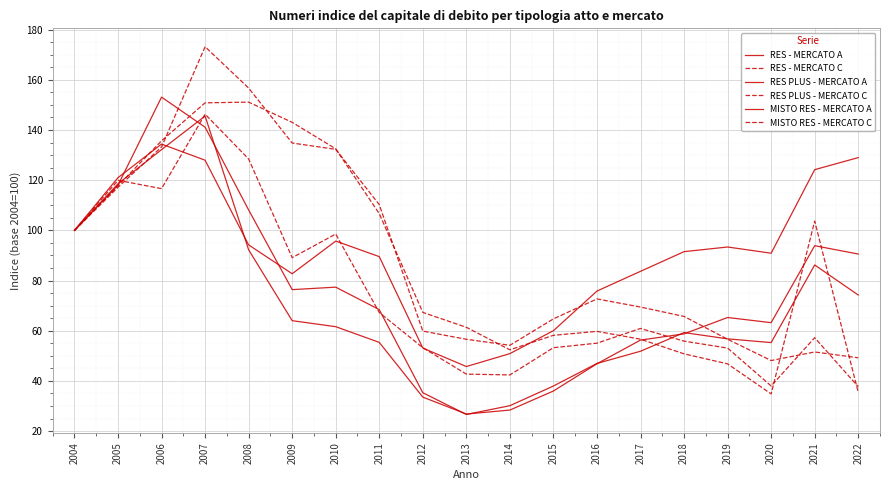

Reading right to left, what are all the values shown in this chart?

RES - MERCATO A: 129.0	124.2	90.9	93.4	91.5	83.7	75.8	60.0	50.9	45.7	53.1	89.5	95.7	82.7	94.2	128.0	134.4	121.0	100.0
RES - MERCATO C: 49.2	51.5	48.1	56.6	65.7	69.4	72.7	64.7	54.2	56.6	59.8	110.3	132.3	134.8	156.7	173.2	133.3	117.2	100.0
RES PLUS - MERCATO A: 74.2	86.2	55.3	56.8	59.3	51.8	47.0	38.0	30.1	26.6	35.3	68.4	77.4	76.4	108.1	141.1	153.1	118.0	100.0
RES PLUS - MERCATO C: 35.5	103.7	34.8	46.8	50.8	56.6	59.7	58.2	52.4	61.4	67.3	106.7	132.5	143.1	151.1	150.8	135.7	117.8	100.0
MISTO RES - MERCATO A: 90.6	93.9	63.2	65.3	58.8	56.3	46.8	36.0	28.4	26.8	33.5	55.4	61.6	64.0	92.2	145.6	132.2	118.6	100.0
MISTO RES - MERCATO C: 37.7	57.2	38.0	53.1	55.9	60.9	55.0	53.2	42.4	42.7	53.2	67.3	98.5	89.1	128.5	146.3	116.6	120.0	100.0